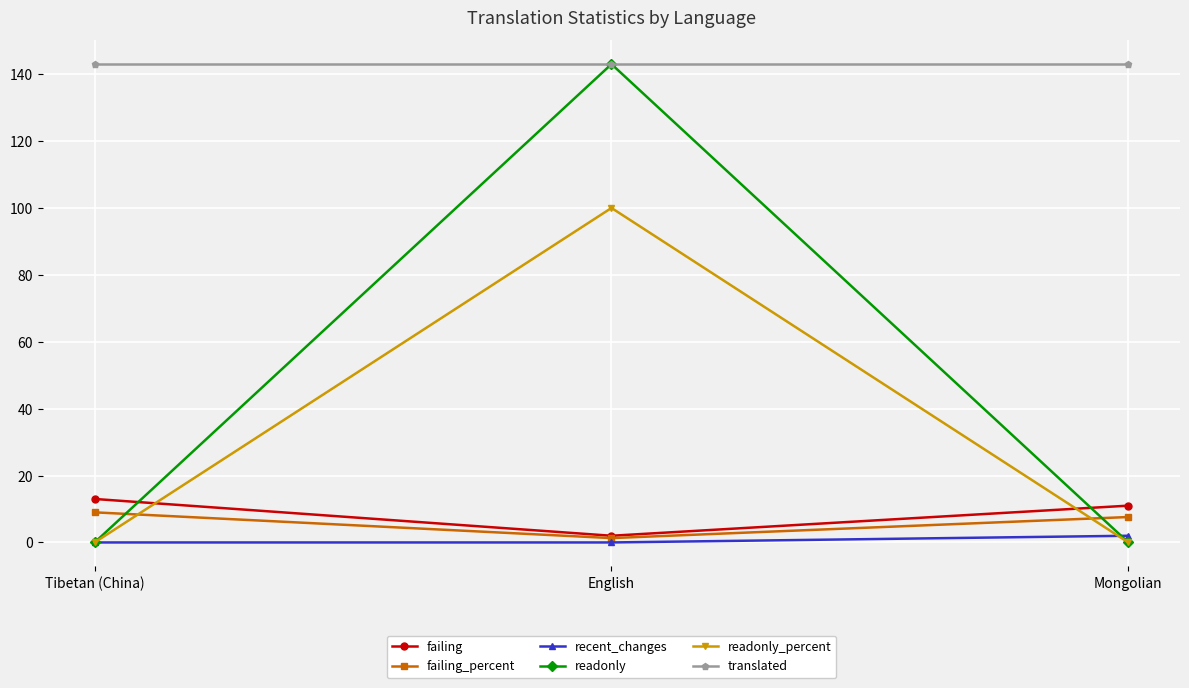

What is the minimum value for translated?

143.0